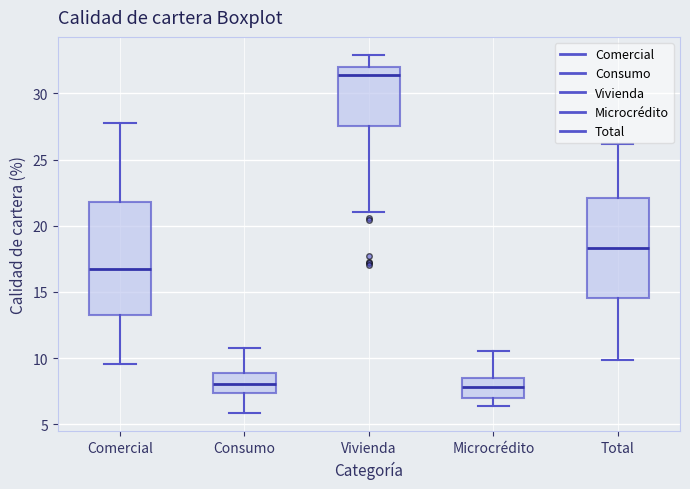

Where does the median line of the box for Total sit on the y-axis? The values are not printed on the chart, so give them approximately, as read against the axis.

18.5